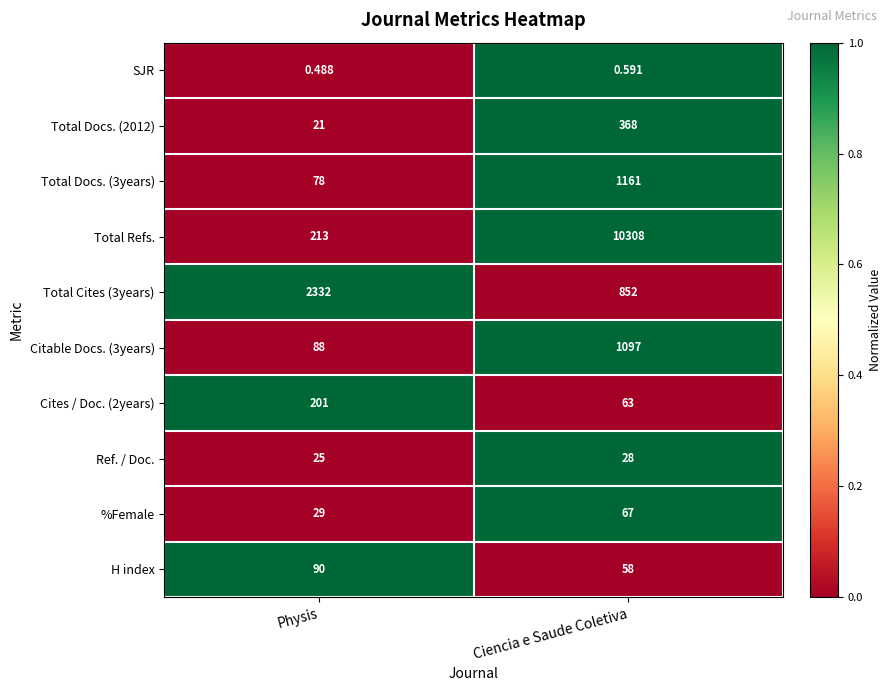

Which category has the highest value in the Total Cites (3years) series?

Physis